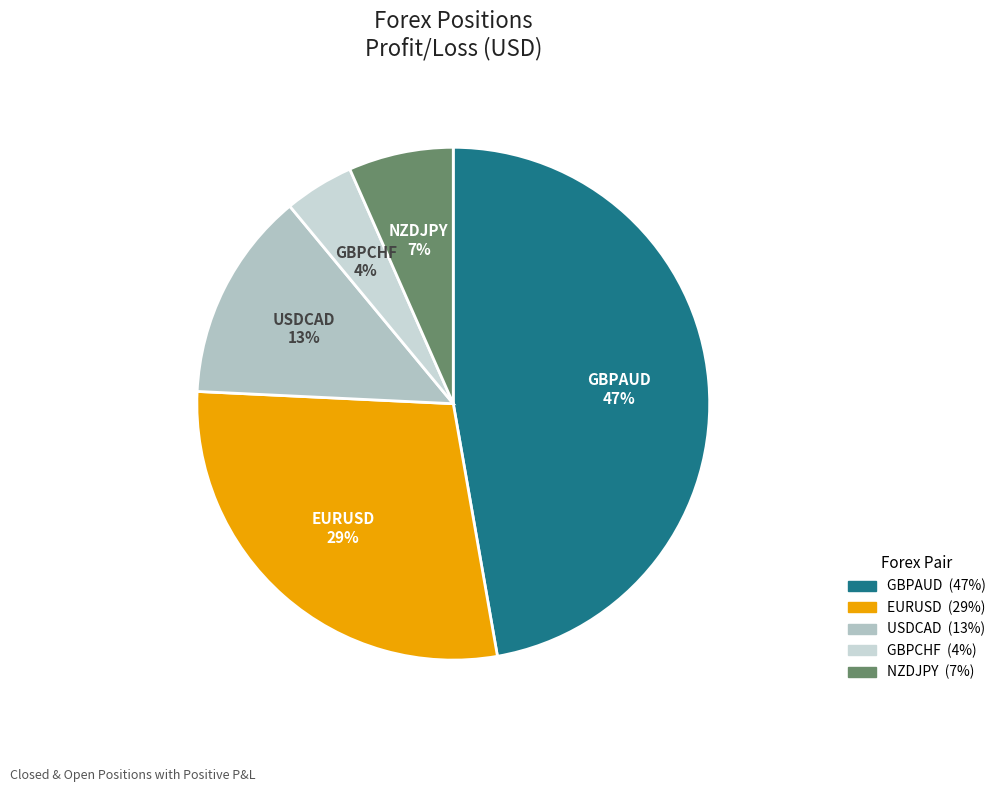

Between NZDJPY and USDCAD, which is larger?

USDCAD